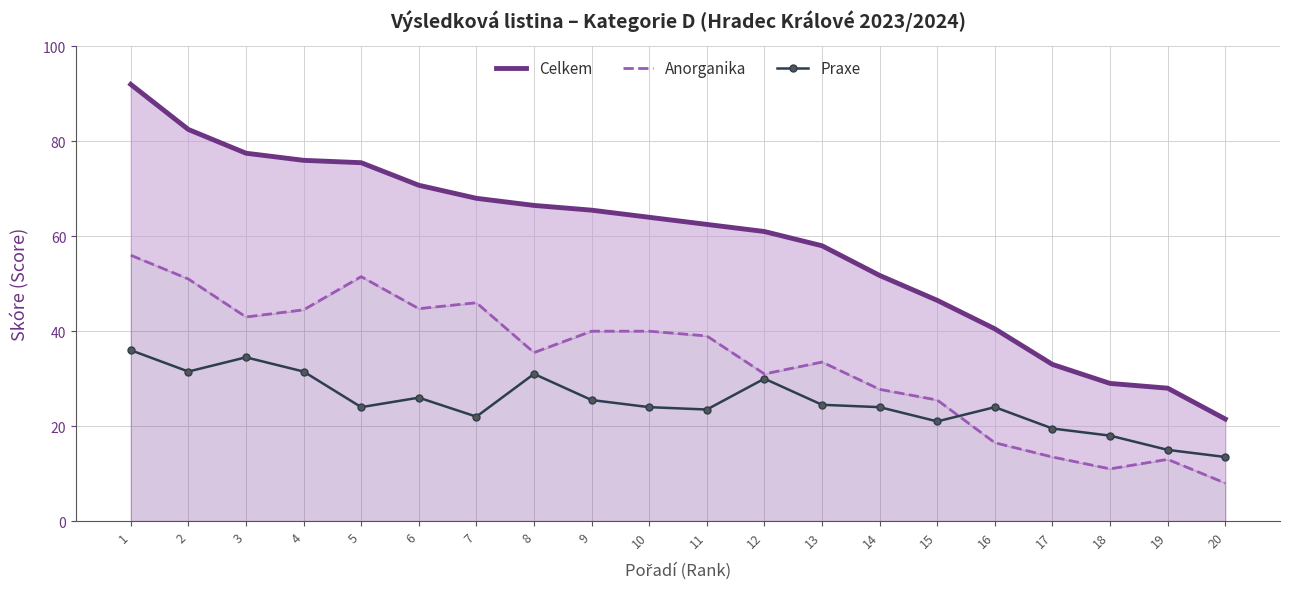

Reading left to right, what are all the values shown in this chart?

Celkem: 1=92.0	2=82.5	3=77.5	4=76.0	5=75.5	6=70.8	7=68.0	8=66.5	9=65.5	10=64.0	11=62.5	12=61.0	13=58.0	14=51.8	15=46.5	16=40.5	17=33.0	18=29.0	19=28.0	20=21.5
Anorganika: 1=56.0	2=51.0	3=43.0	4=44.5	5=51.5	6=44.8	7=46.0	8=35.5	9=40.0	10=40.0	11=39.0	12=31.0	13=33.5	14=27.8	15=25.5	16=16.5	17=13.5	18=11.0	19=13.0	20=8.0
Praxe: 1=36.0	2=31.5	3=34.5	4=31.5	5=24.0	6=26.0	7=22.0	8=31.0	9=25.5	10=24.0	11=23.5	12=30.0	13=24.5	14=24.0	15=21.0	16=24.0	17=19.5	18=18.0	19=15.0	20=13.5